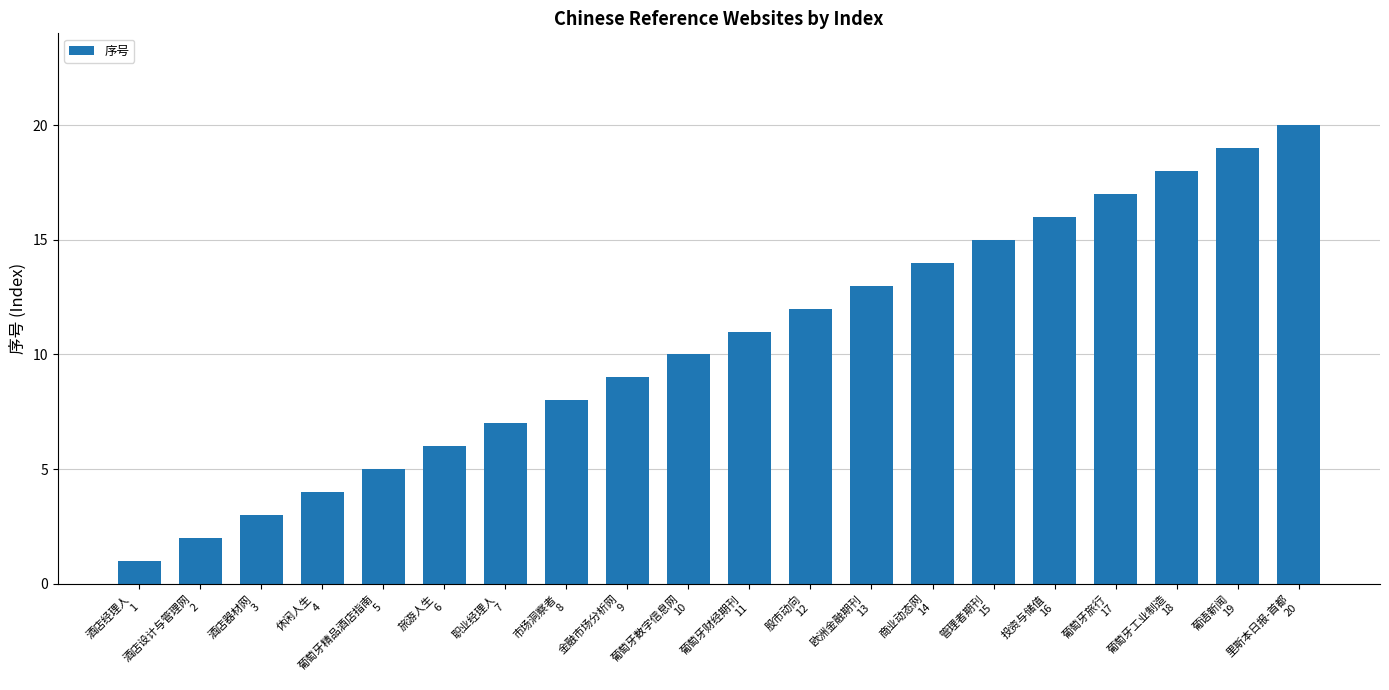

How many series are shown in this chart?

1